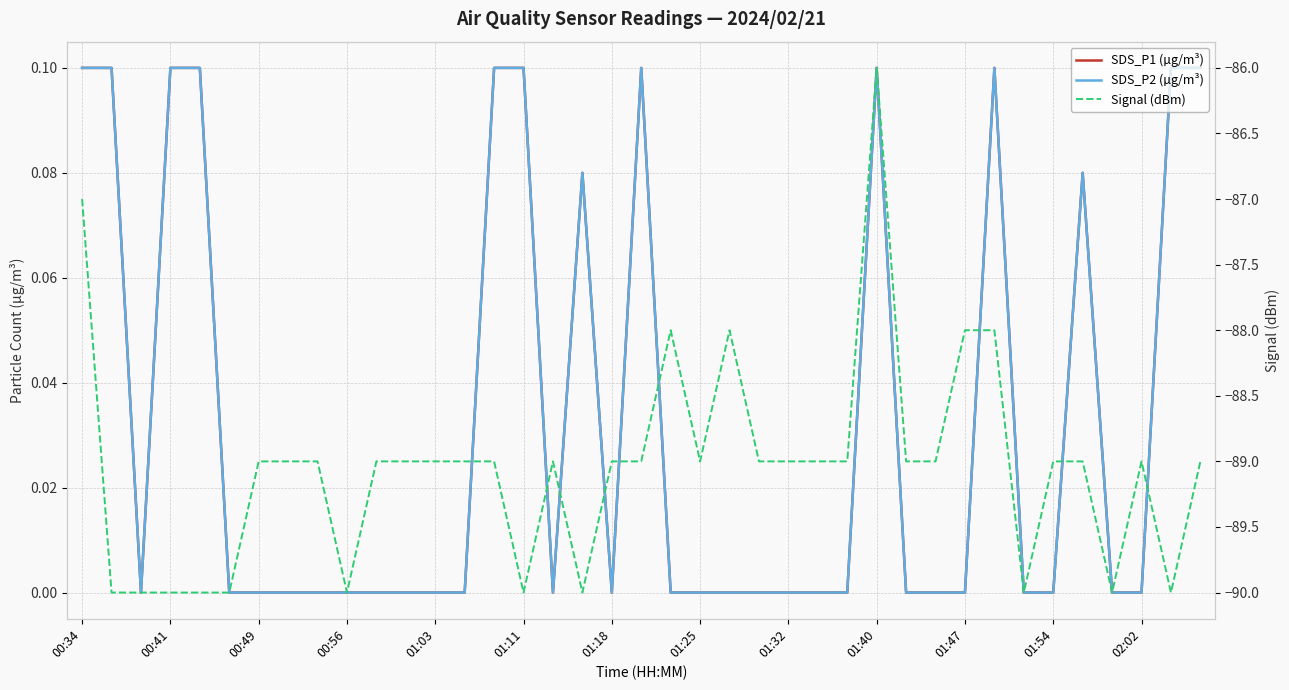

The SDS_P1 (µg/m³) series shows 0.0 at 02:02. True or false?

True